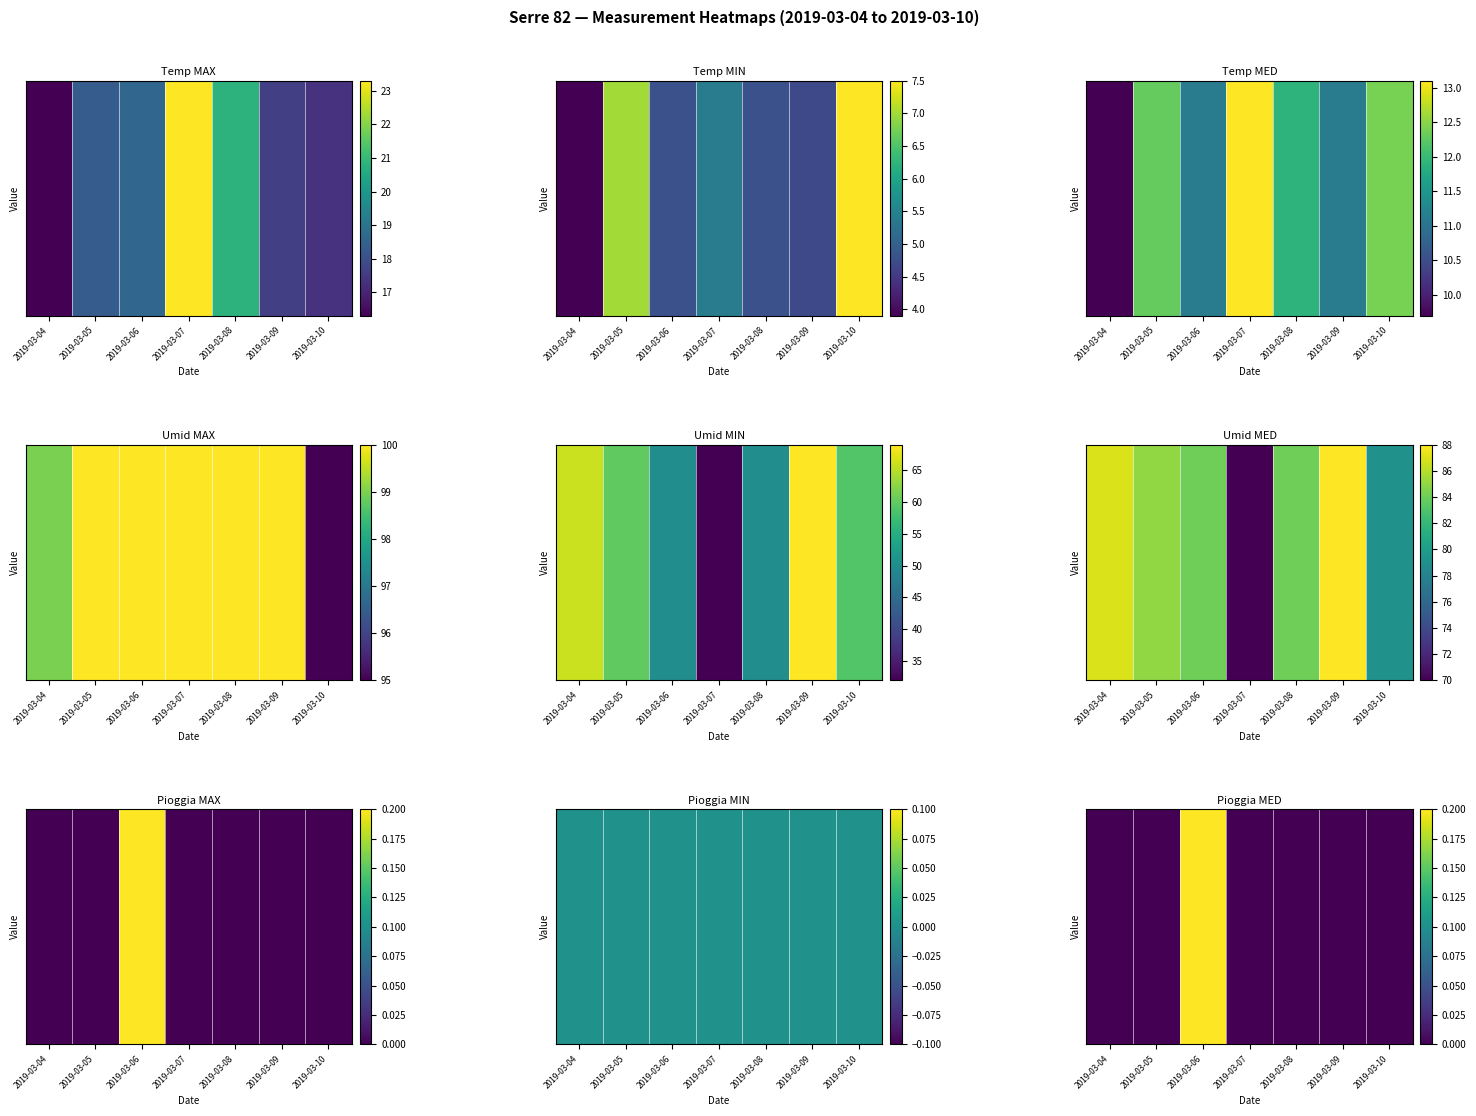

Which category has the lowest value across all series?

2019-03-04